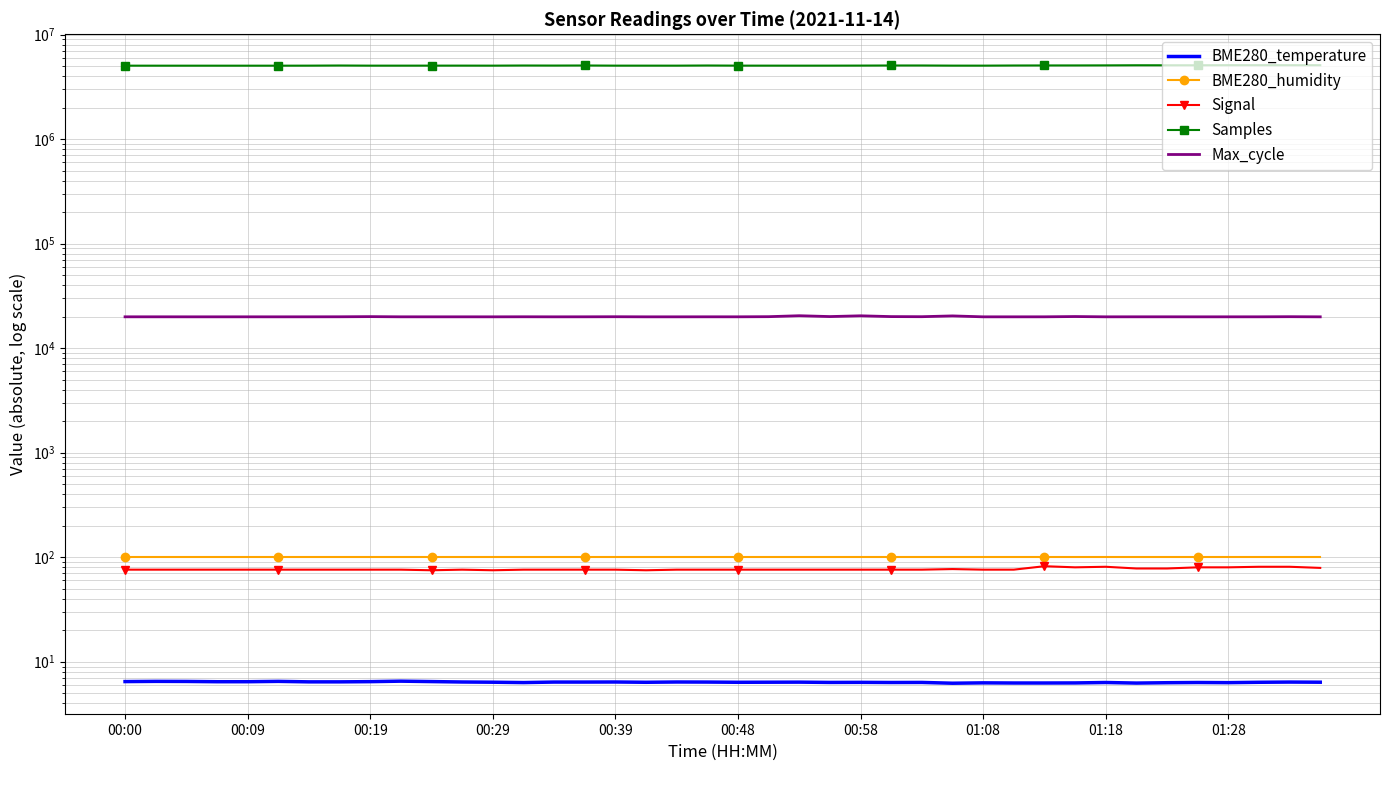

The Samples series shows 5035780.0 at 00:00. True or false?

True